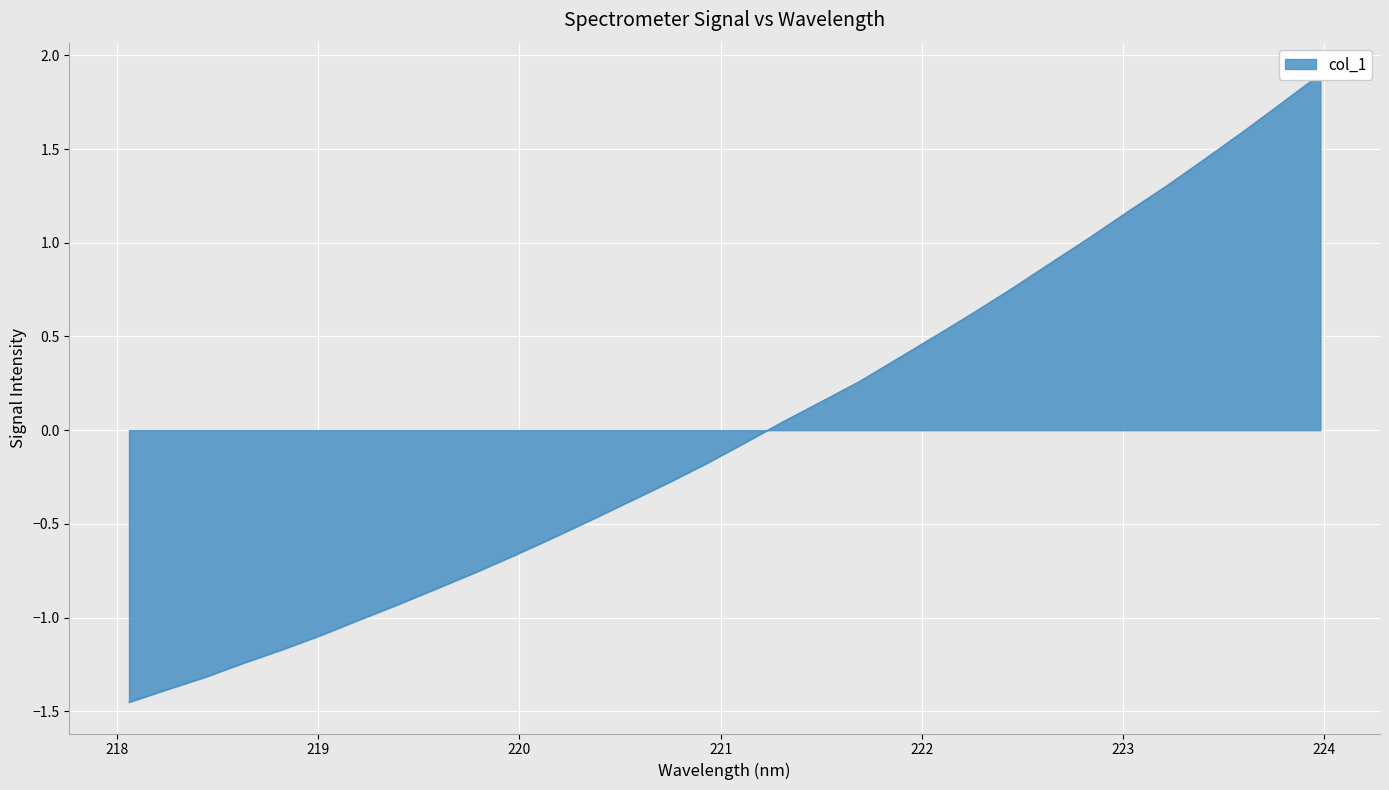

Which has a higher value, 223.5987 or 219.7801?

223.5987